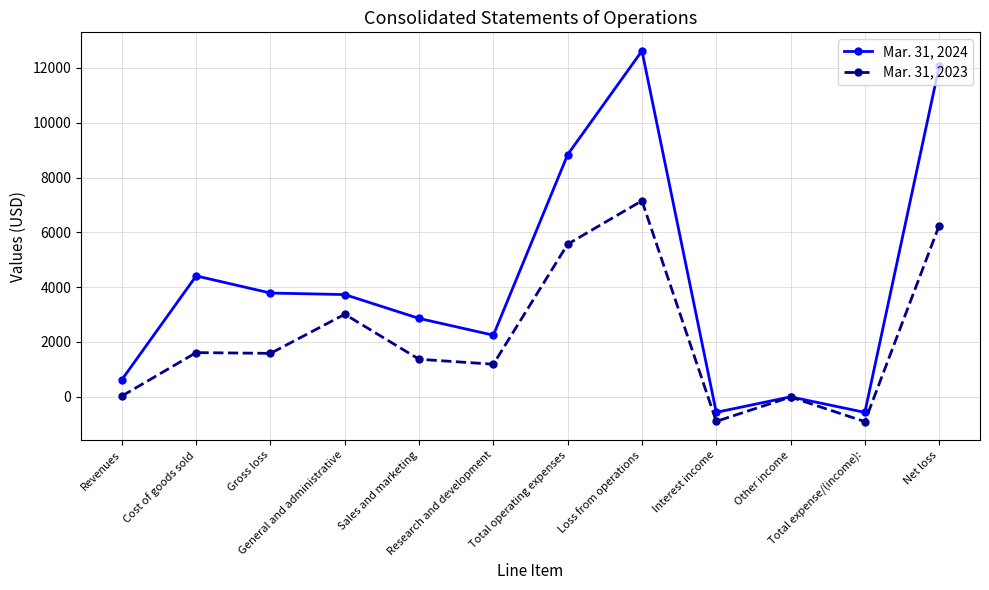

Which series has the largest total across all categories?

Mar. 31, 2024